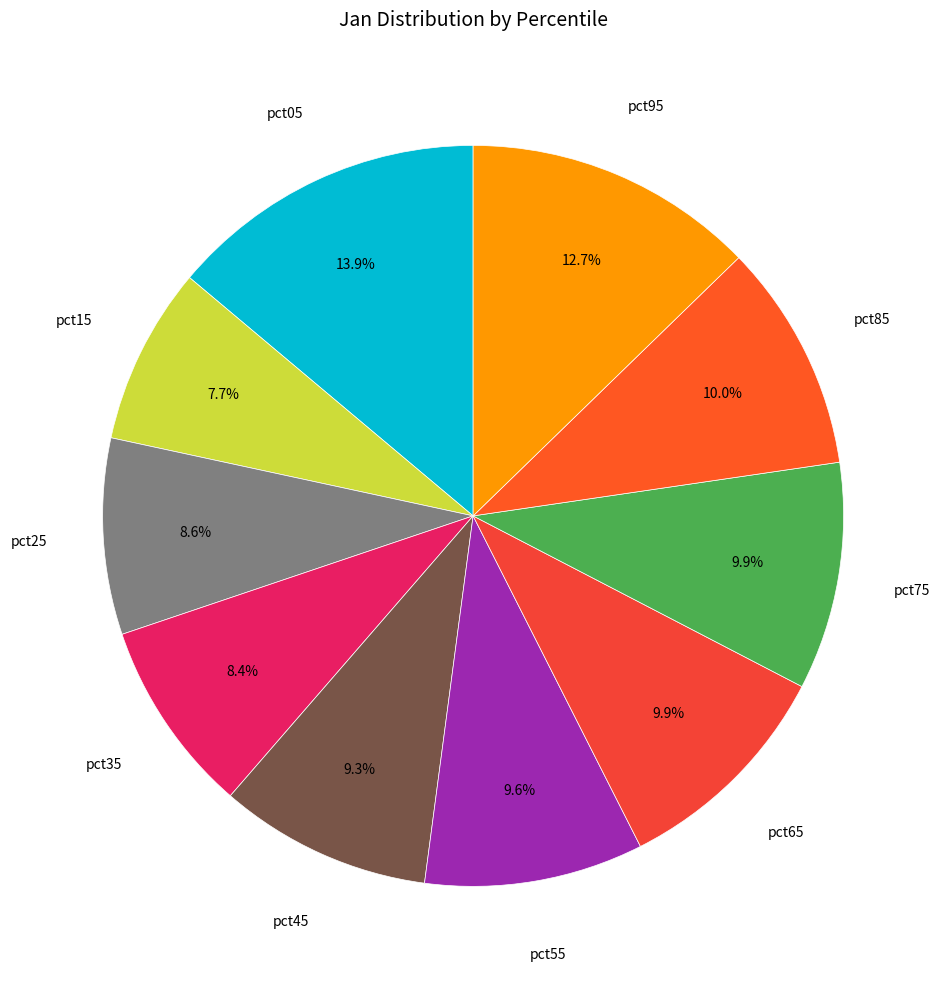

Count the number of slices in the pie.

10